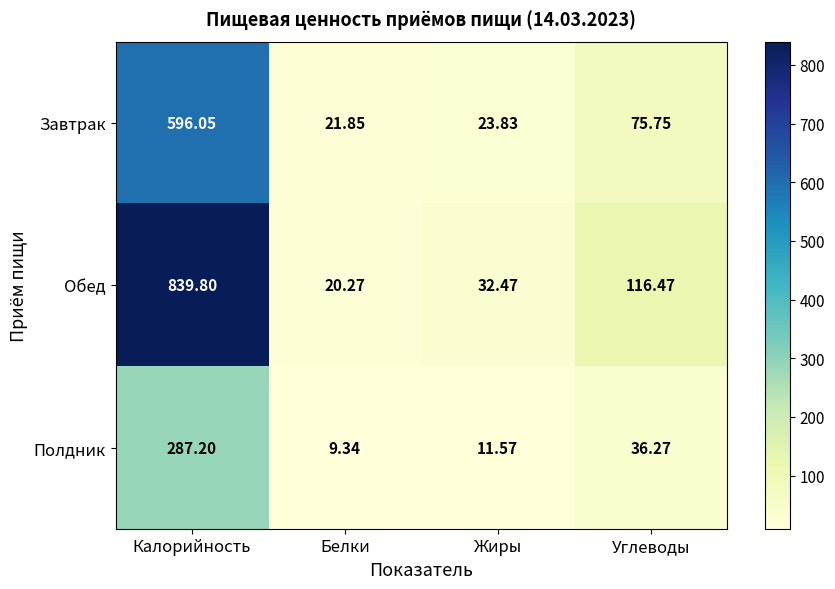

Which series changed the most between Белки and Жиры?

Обед